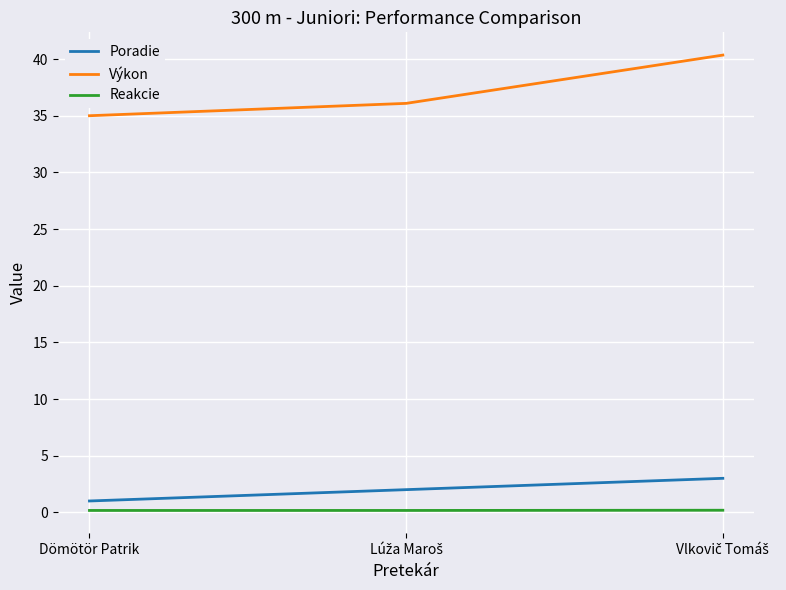

How many lines are shown in the chart?

3